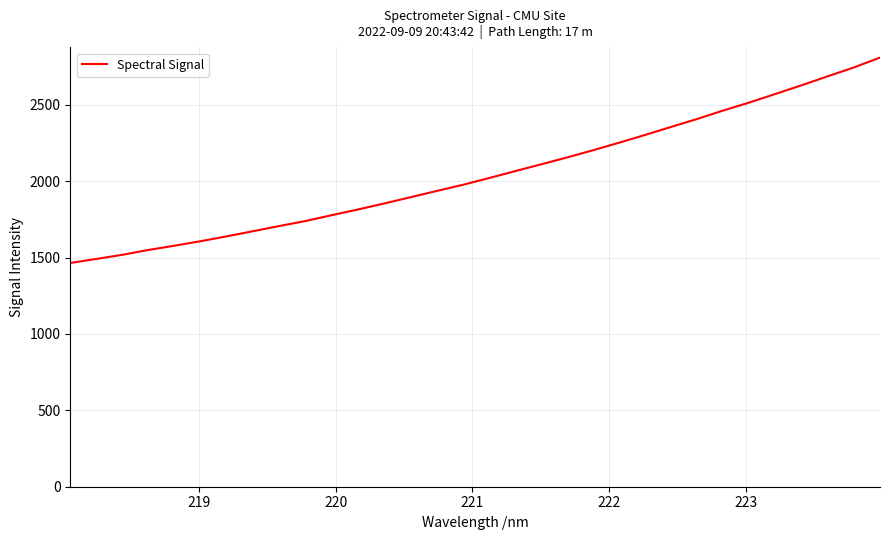

What is the smallest value displayed?

1464.3